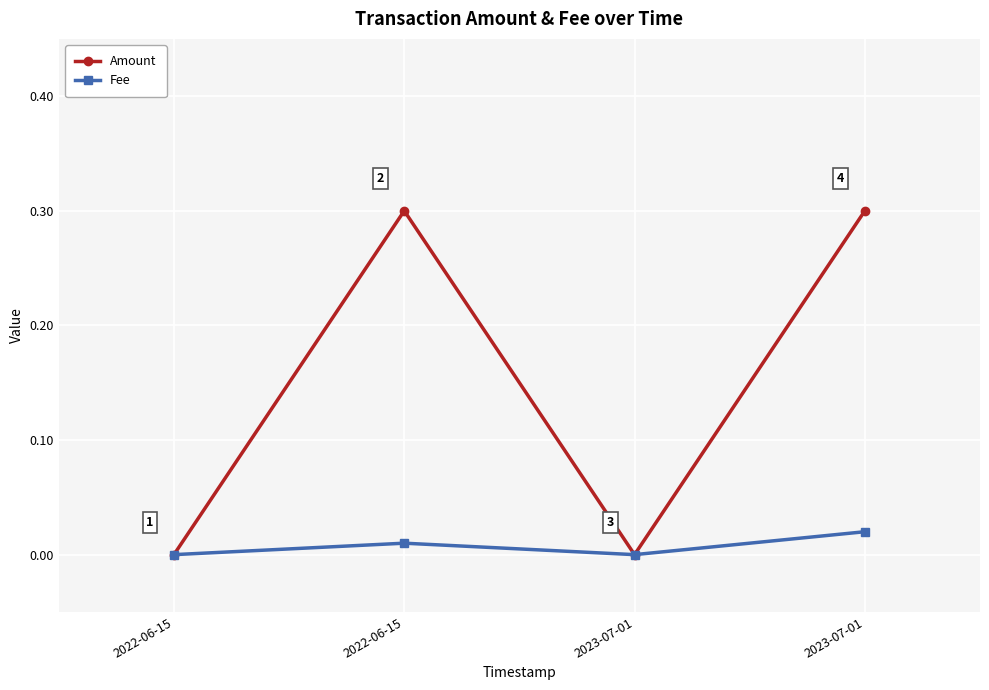

The Fee series shows 0.0 at 2023-07-01. True or false?

True